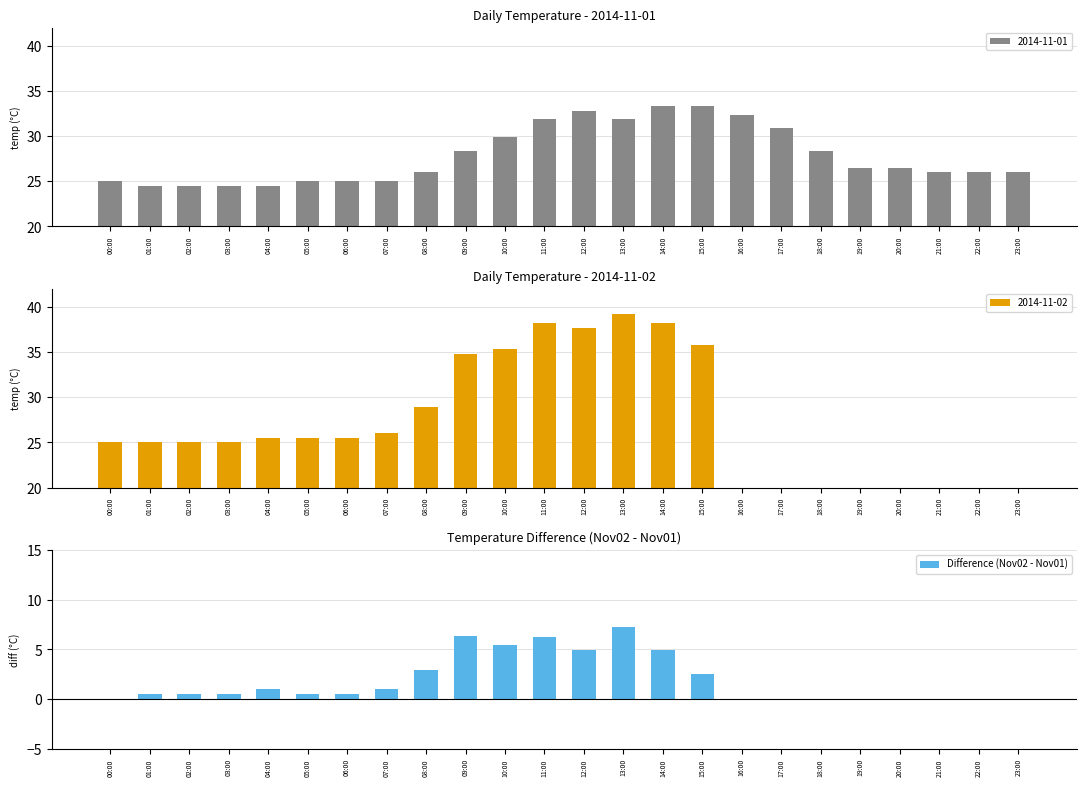

What is the highest value of the 2014-11-01 series?

33.3